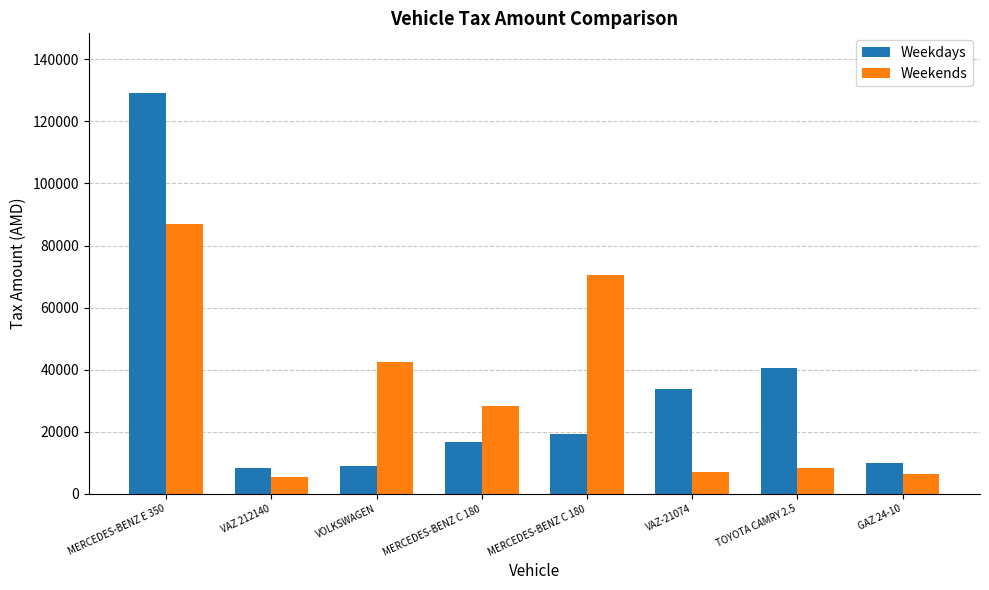

List the series in order of their peak value, highest first.

Weekdays, Weekends